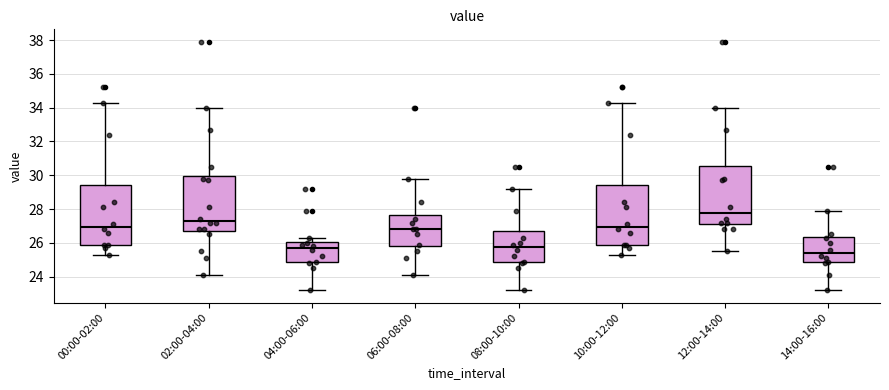

Reading left to right, transcribe this box plot: for each box, give where its median line is, the range the box spans, and where its two whiskers end, as read against the y-axis. The values are not printed on the chart, so give them approximately, as read against the axis.

00:00-02:00: median 27.0, box 26.0 to 29.4, whiskers 25.4 to 34.4
02:00-04:00: median 27.4, box 26.8 to 30.0, whiskers 24.2 to 34.0
04:00-06:00: median 25.8, box 24.8 to 26.0, whiskers 23.2 to 26.4
06:00-08:00: median 26.8, box 25.8 to 27.6, whiskers 24.2 to 29.8
08:00-10:00: median 25.8, box 24.8 to 26.8, whiskers 23.2 to 29.2
10:00-12:00: median 27.0, box 26.0 to 29.4, whiskers 25.4 to 34.4
12:00-14:00: median 27.8, box 27.2 to 30.6, whiskers 25.6 to 34.0
14:00-16:00: median 25.4, box 24.8 to 26.4, whiskers 23.2 to 28.0